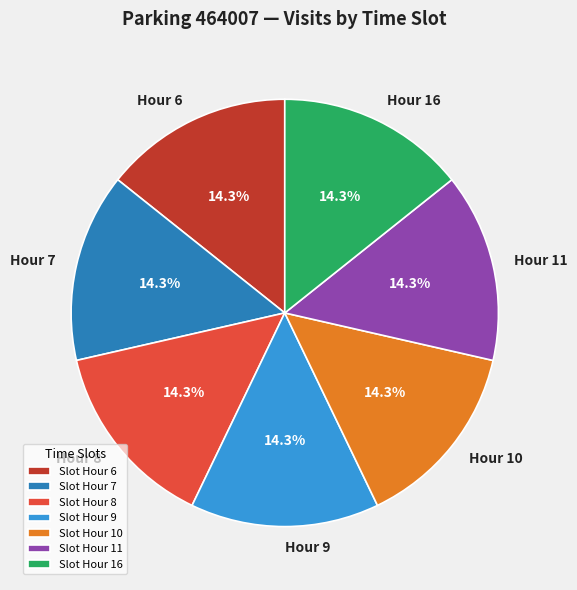

Approximately how many times larger is the value at Hour 11 compared to Hour 7?

1.0